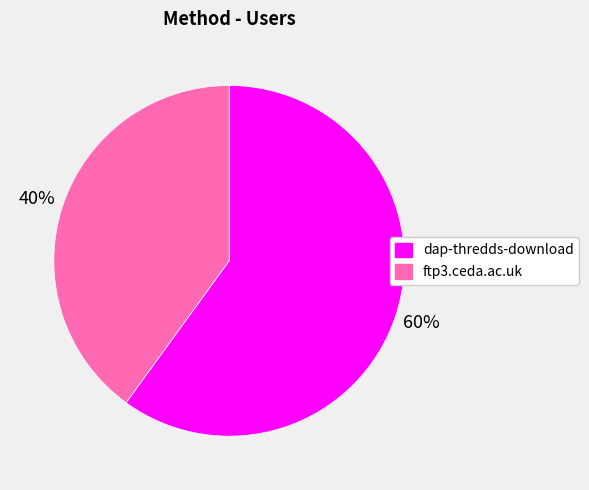

To the nearest percent, what is the difference between the ftp3.ceda.ac.uk and dap-thredds-download slice percentages?

20%